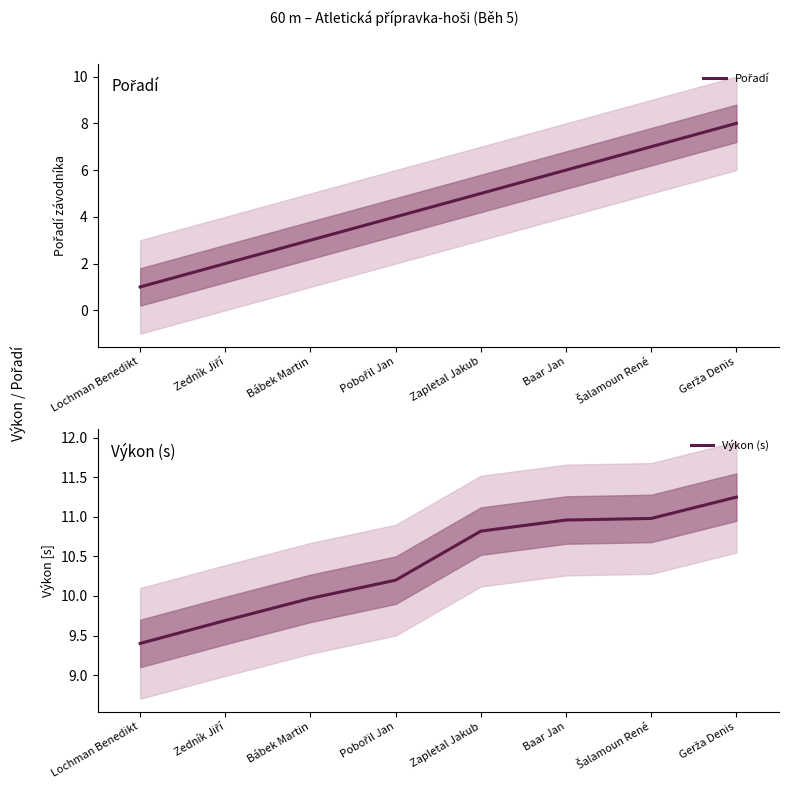

At which category is the sum across all series the highest?

Gerža Denis